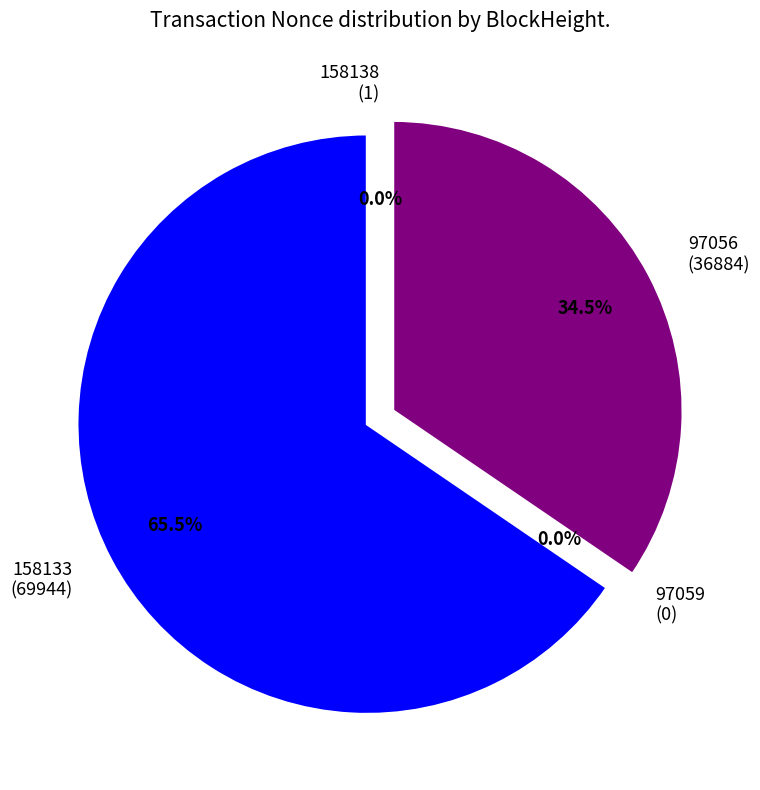

Is there a majority slice in this chart?

Yes